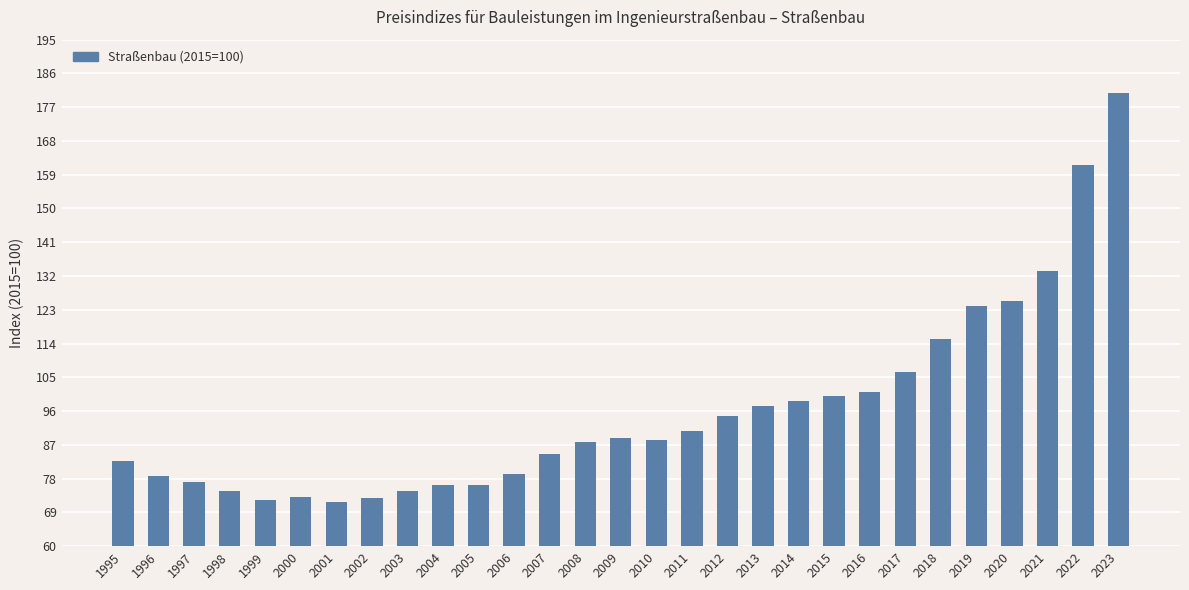

How many bars are there in total?

29